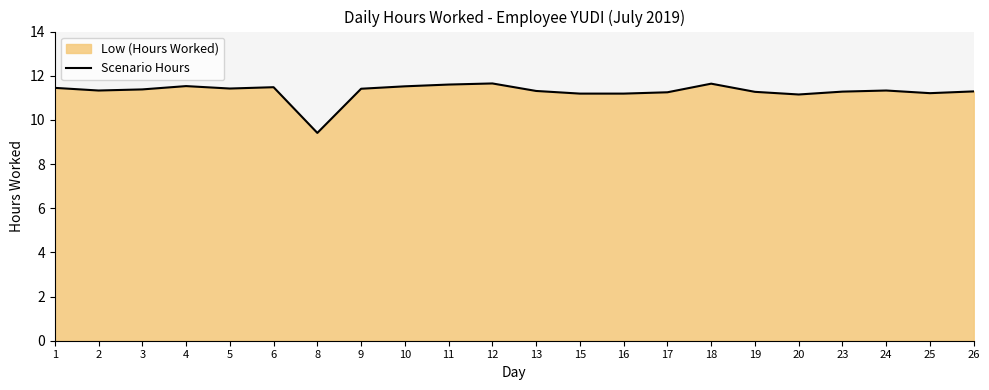

Where does the data first go above 11?

1